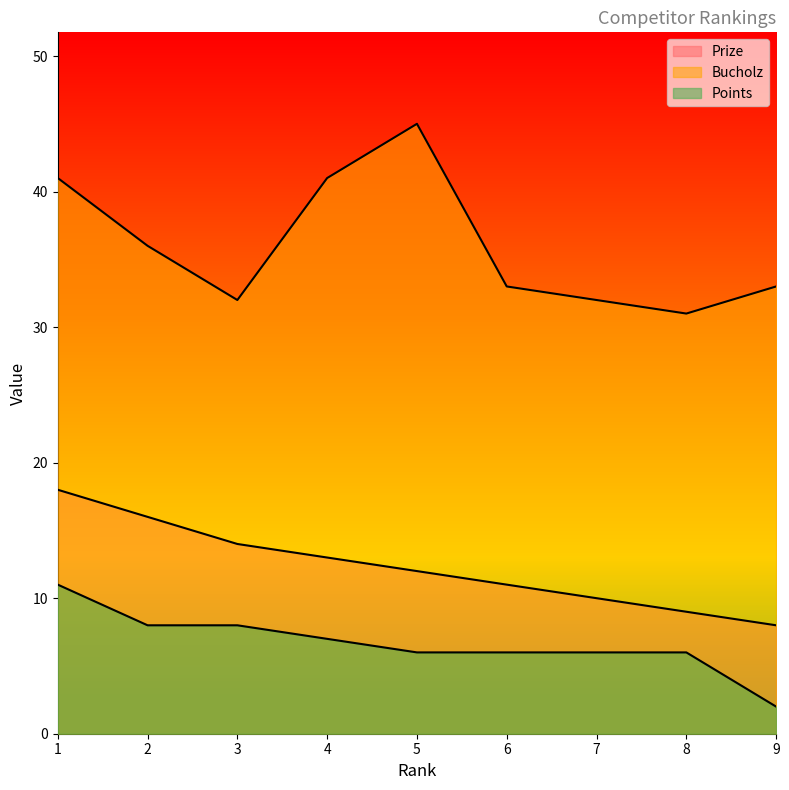

Reading right to left, transcribe all the data shown in this chart.

Prize: 9=8	8=9	7=10	6=11	5=12	4=13	3=14	2=16	1=18
Bucholz: 9=33	8=31	7=32	6=33	5=45	4=41	3=32	2=36	1=41
Points: 9=2	8=6	7=6	6=6	5=6	4=7	3=8	2=8	1=11